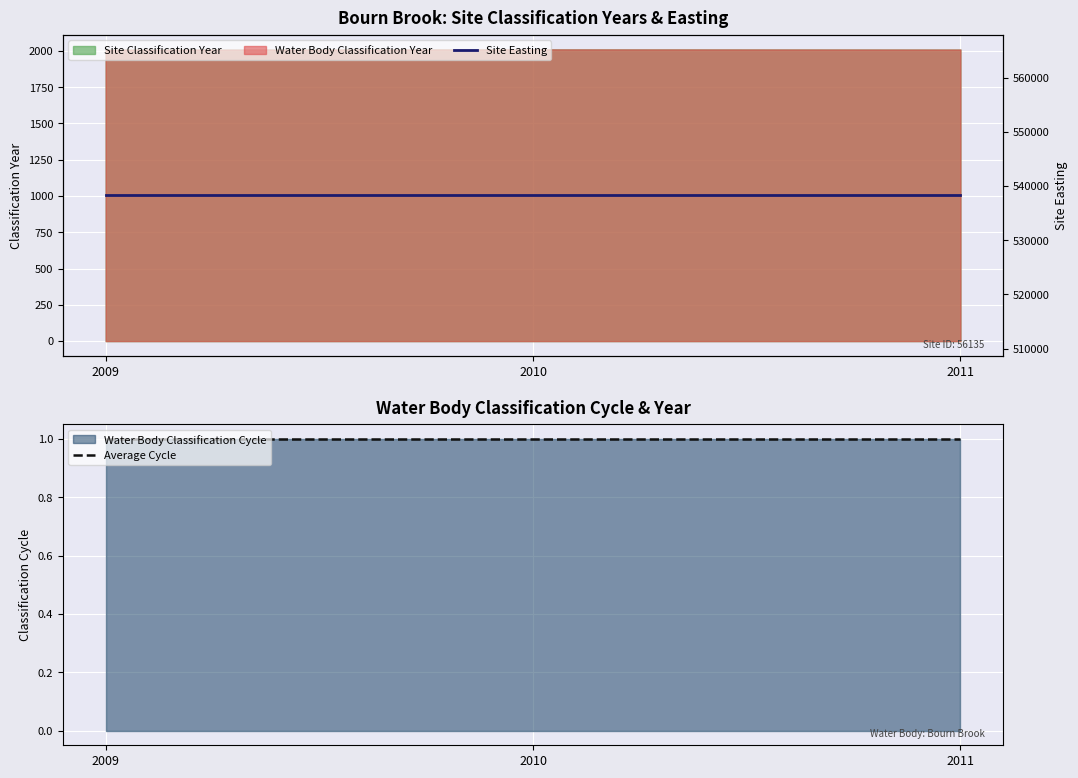

The value of Average Cycle at 2010 is 1. True or false?

True